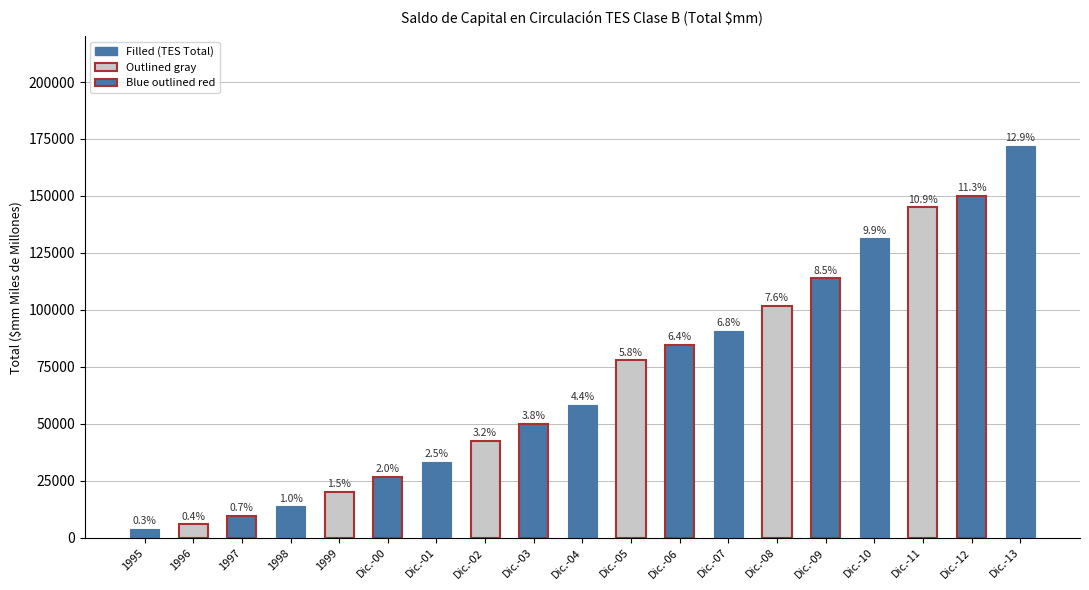

Is it true that the value at 1997 is 9614.1?

True